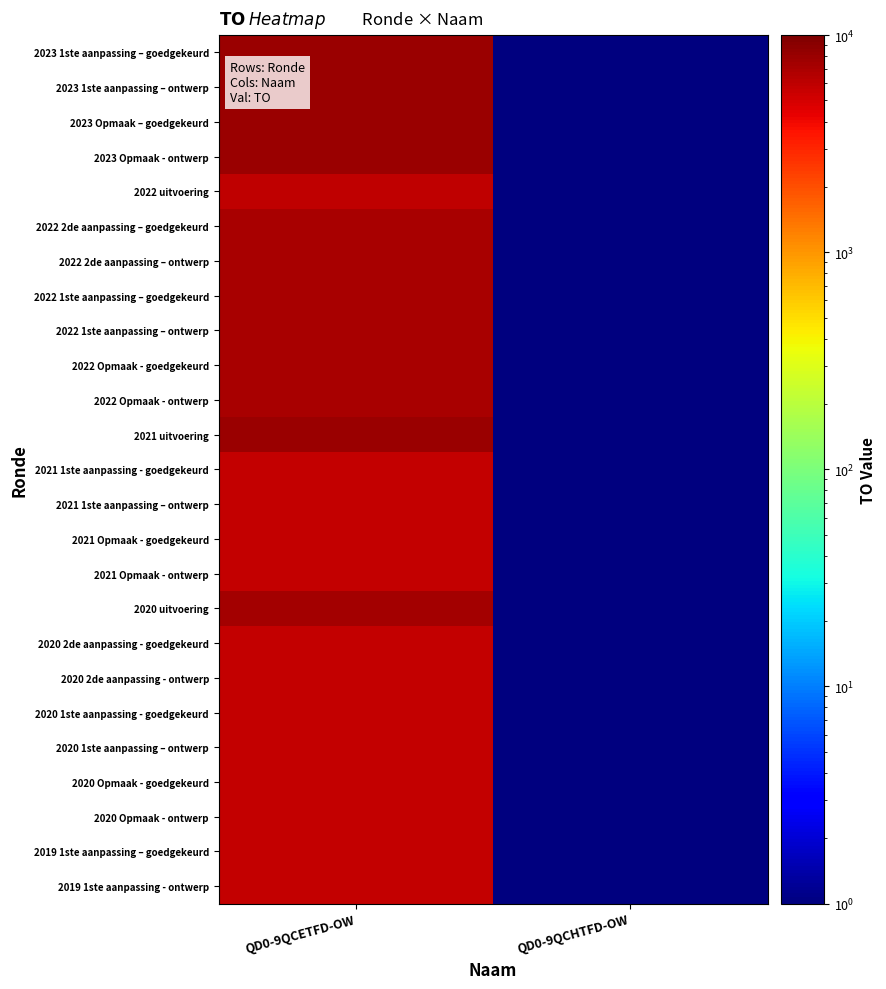

Which category has the highest value across all series?

QD0-9QCETFD-OW